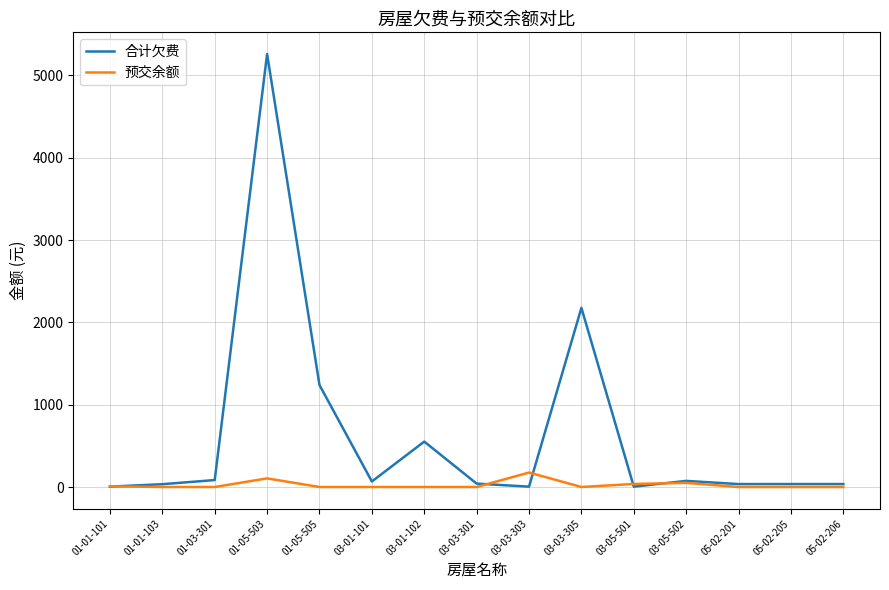

Rank the series by their average value, from lowest to highest.

预交余额, 合计欠费